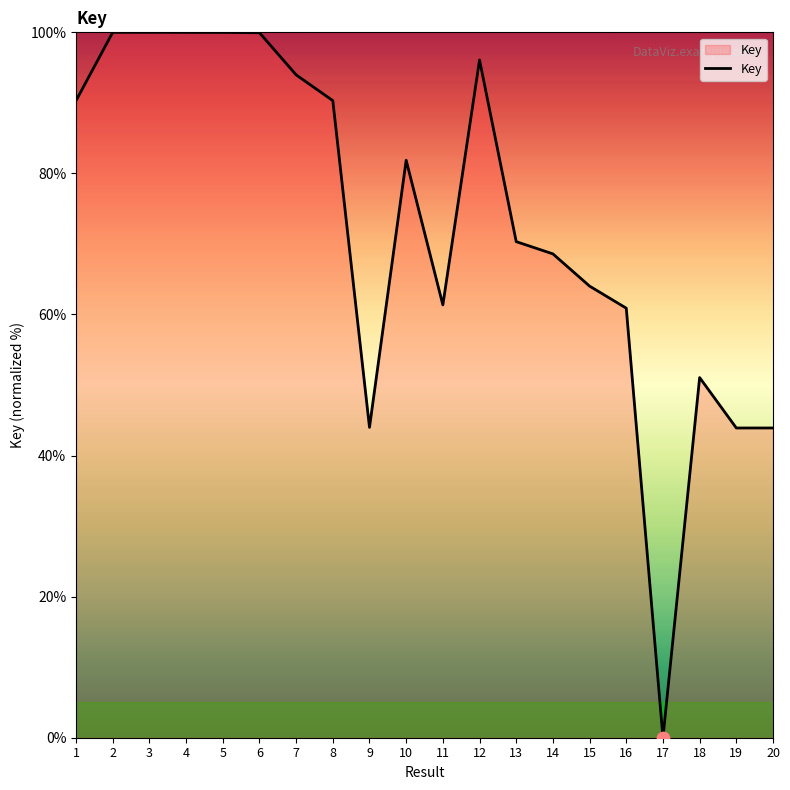

Approximately how many times larger is the value at 9 compared to 4?

0.4